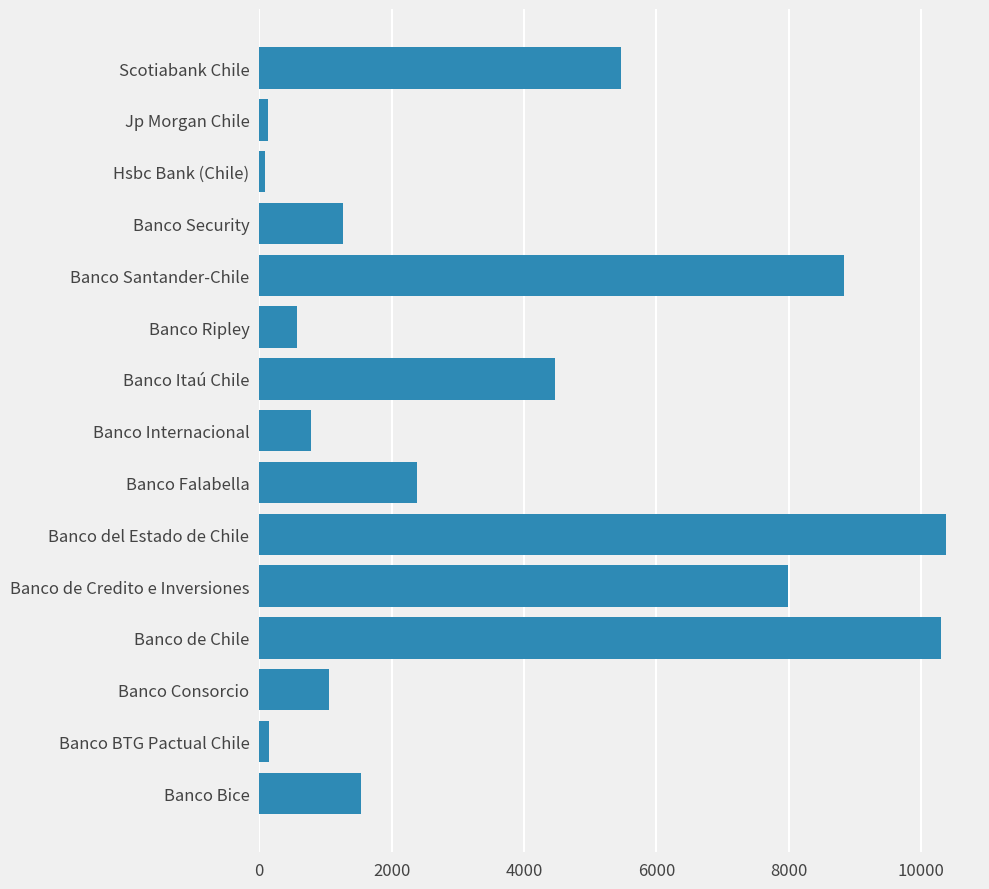

Approximately how many times larger is the value at Banco Consorcio compared to Banco Ripley?

1.9